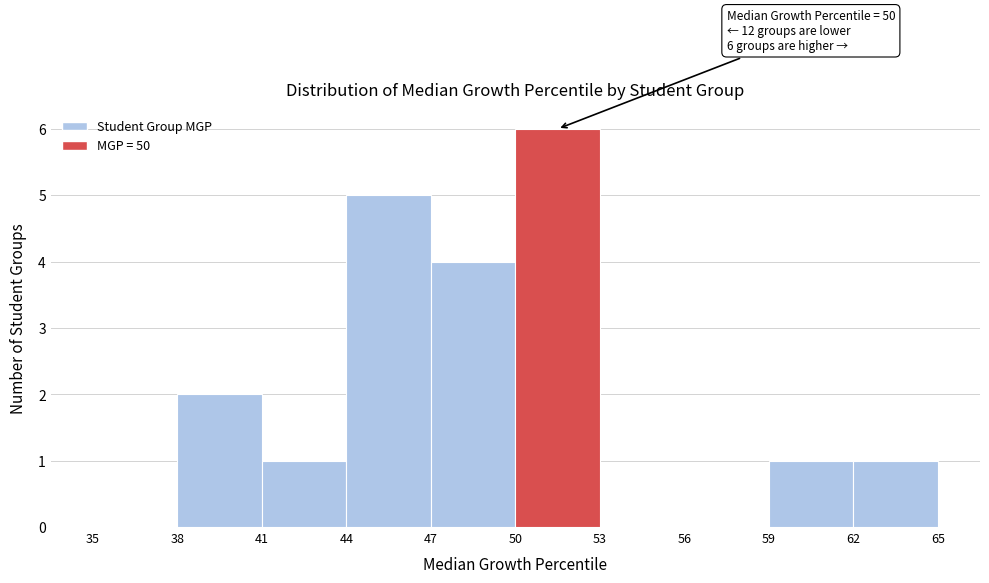

Which range on the x-axis has the tallest bar?

50 to 53